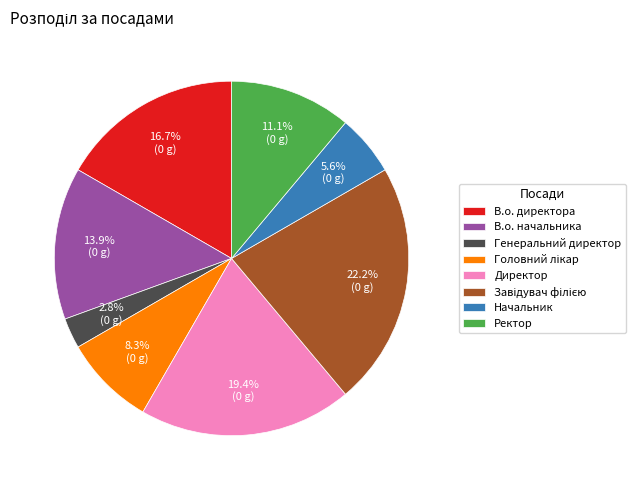

To the nearest percent, what is the average slice percentage?

12%